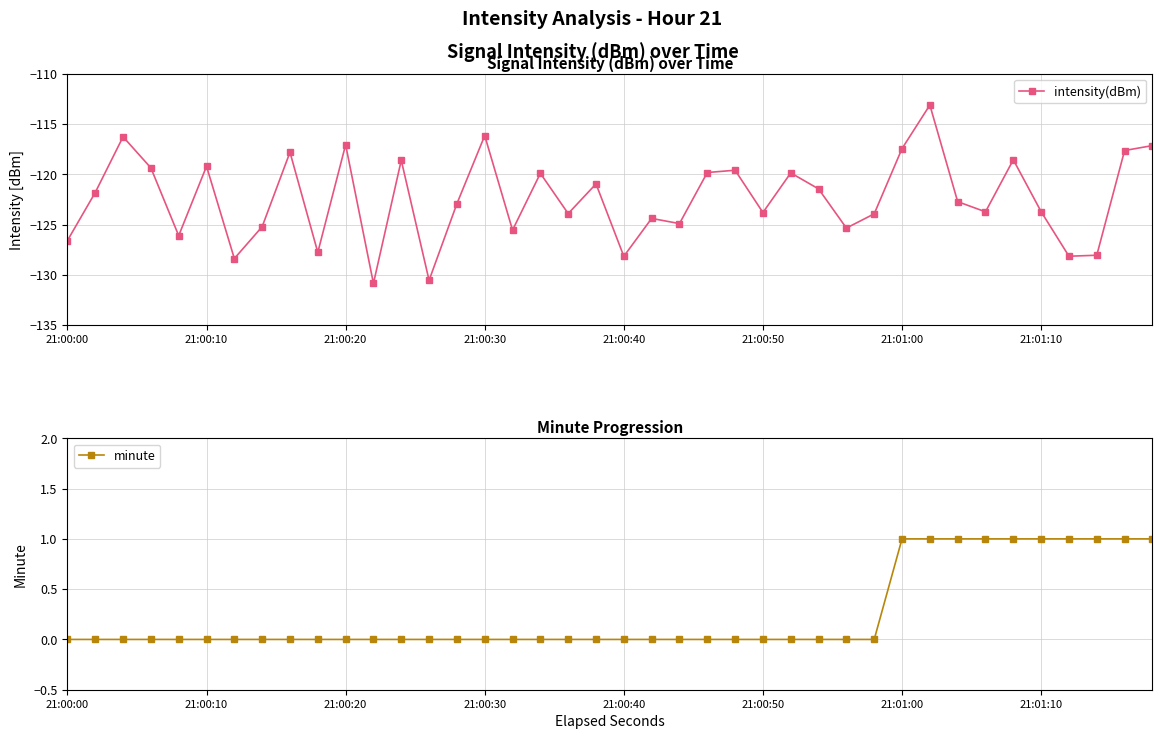

What is the highest value of the intensity(dBm) series?

-113.1